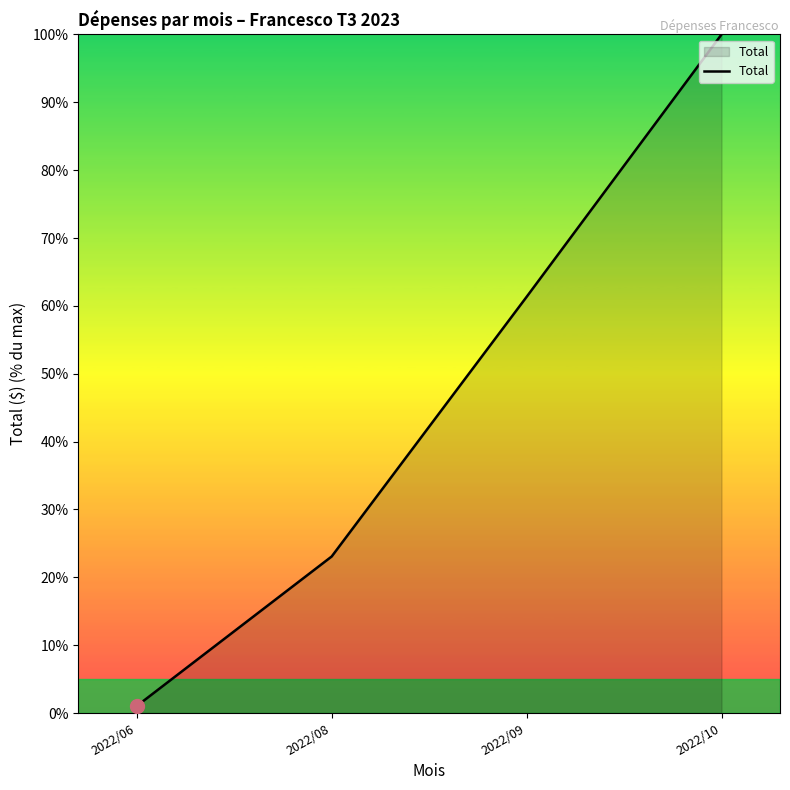

What is the change in value from 2022/08 to 2022/09?

+38.3